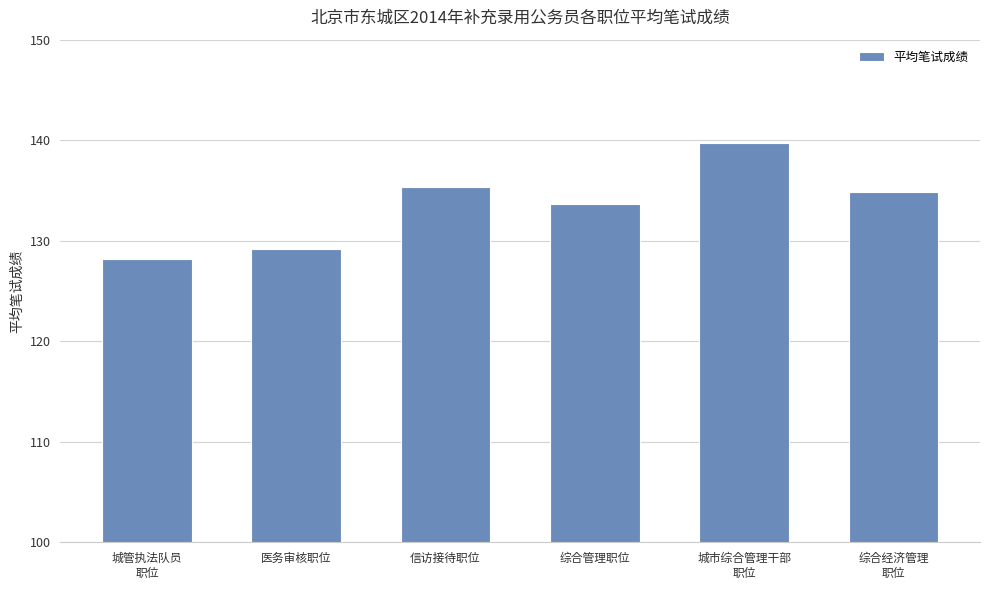

Which has a higher value, 综合经济管理
职位 or 医务审核职位?

综合经济管理
职位